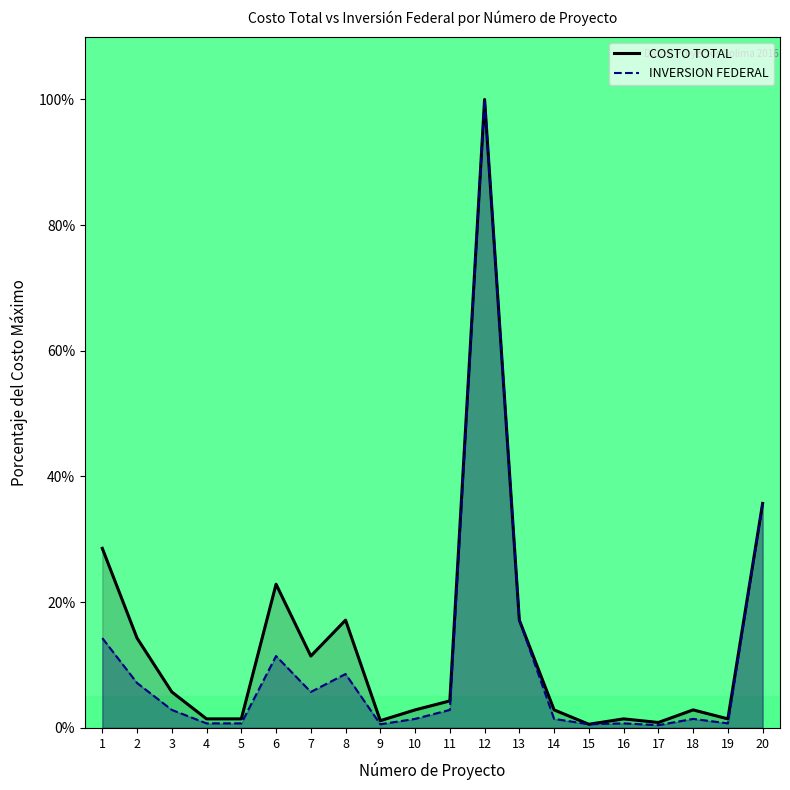

Where does the COSTO TOTAL series first go above 4?

1